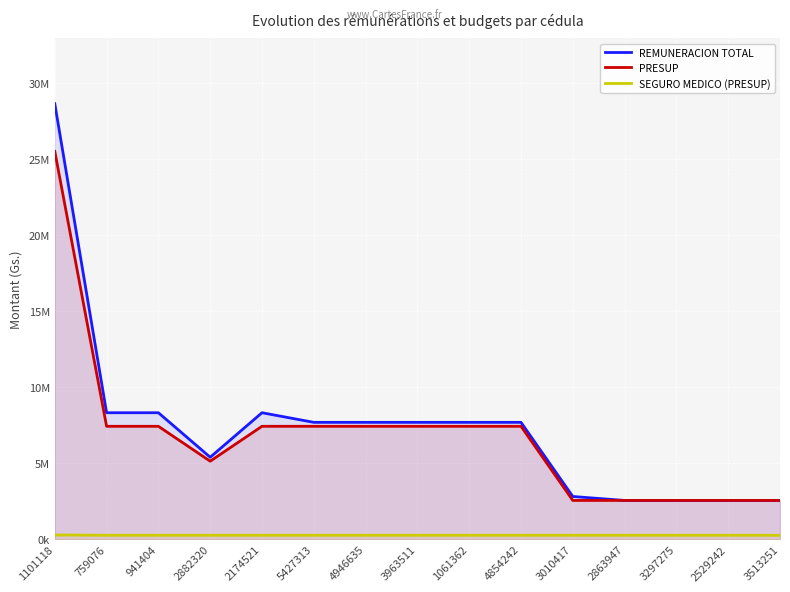

What is the total value across all series at 2174521?

16002300